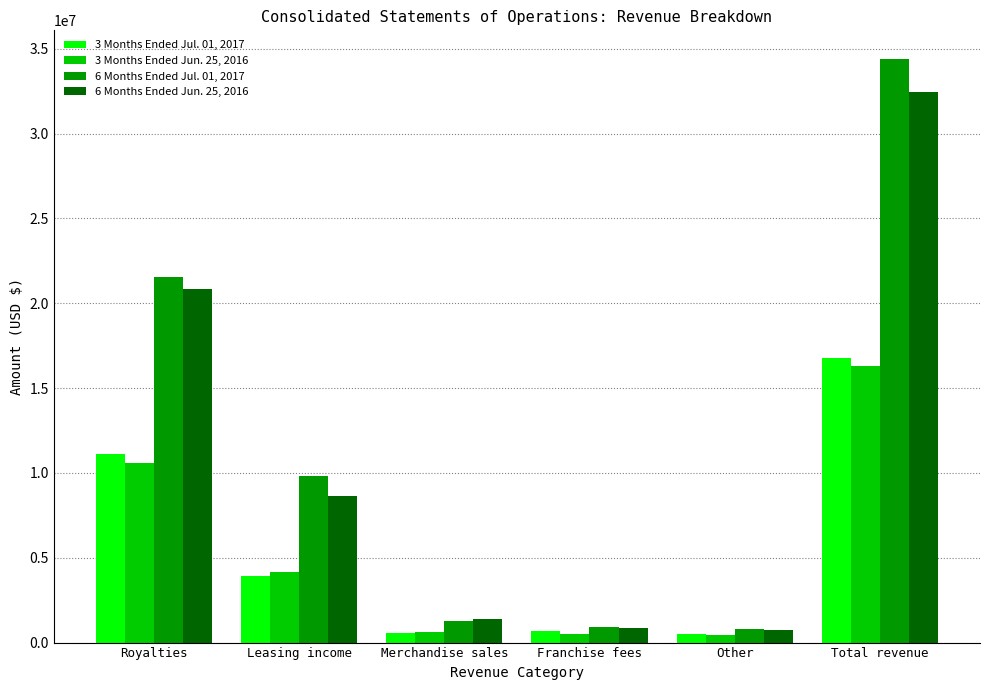

How many bars are there in each group?

4